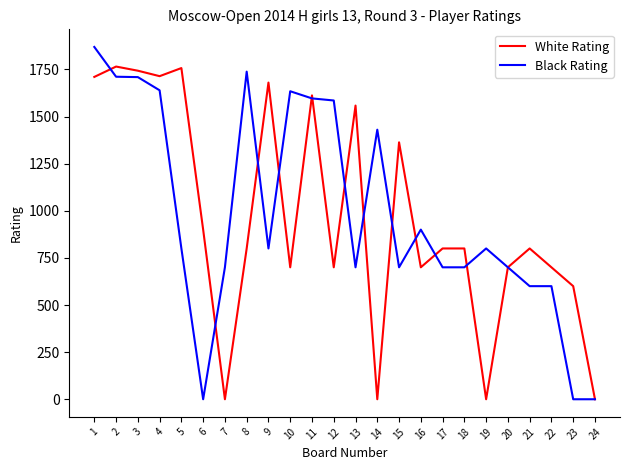

True or false: White Rating has a value of 2094 at 15.

False